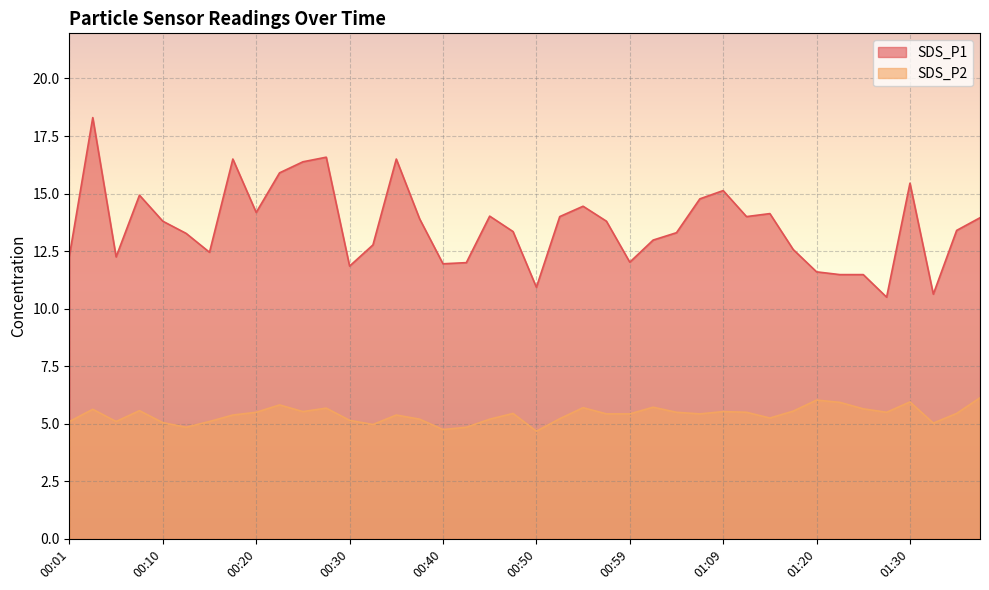

Which category has the lowest value in the SDS_P2 series?

00:50